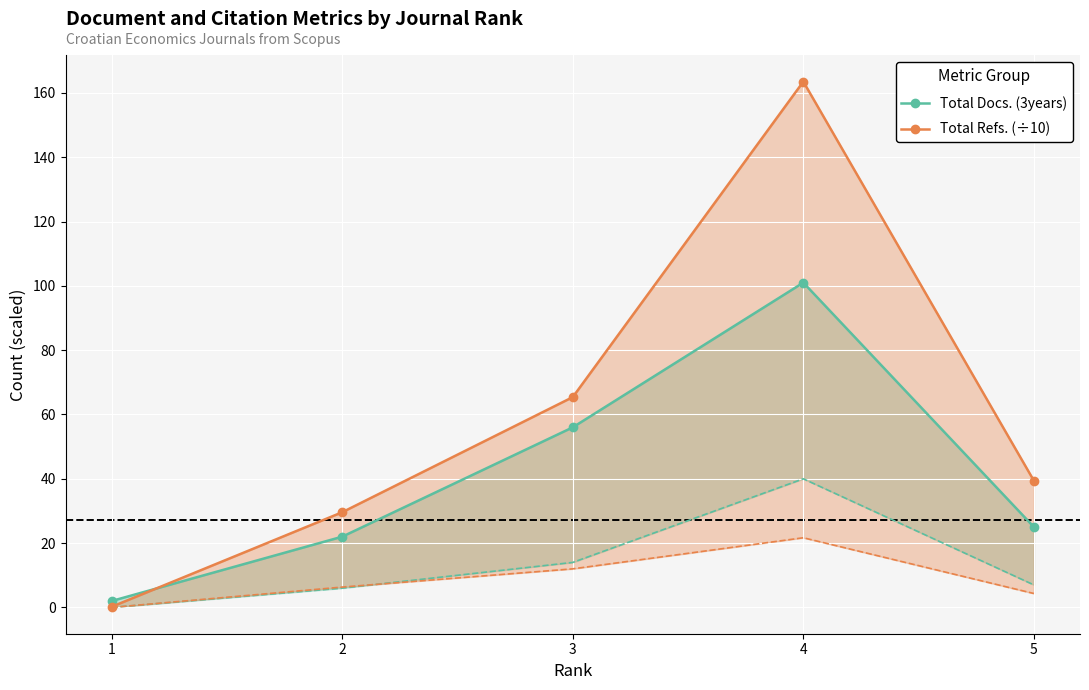

What is the difference between the Total Refs. (÷10) values at 4 and 2?

133.9